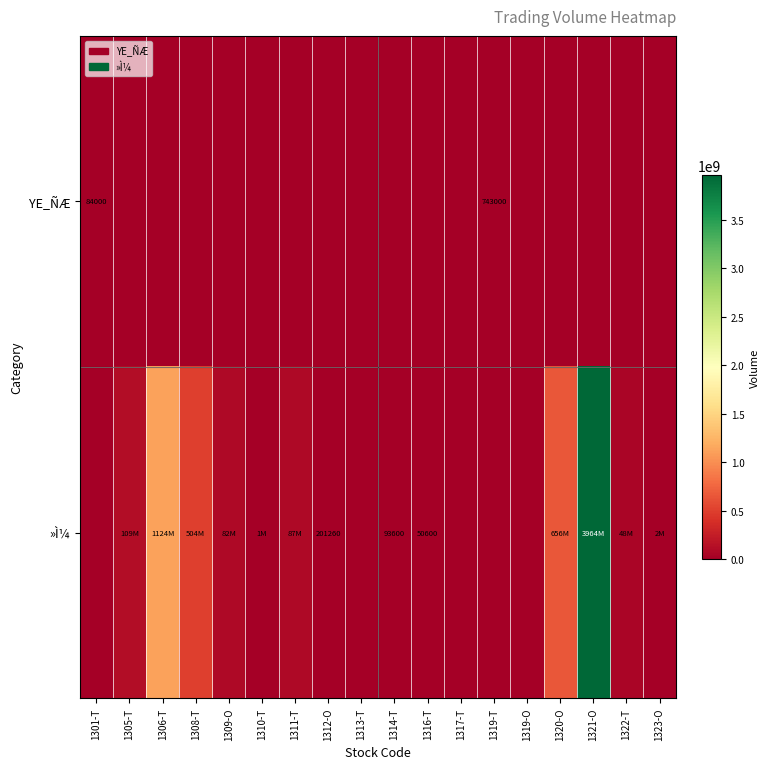

The value of »Ì¼ at 1316-T is 50600. True or false?

True